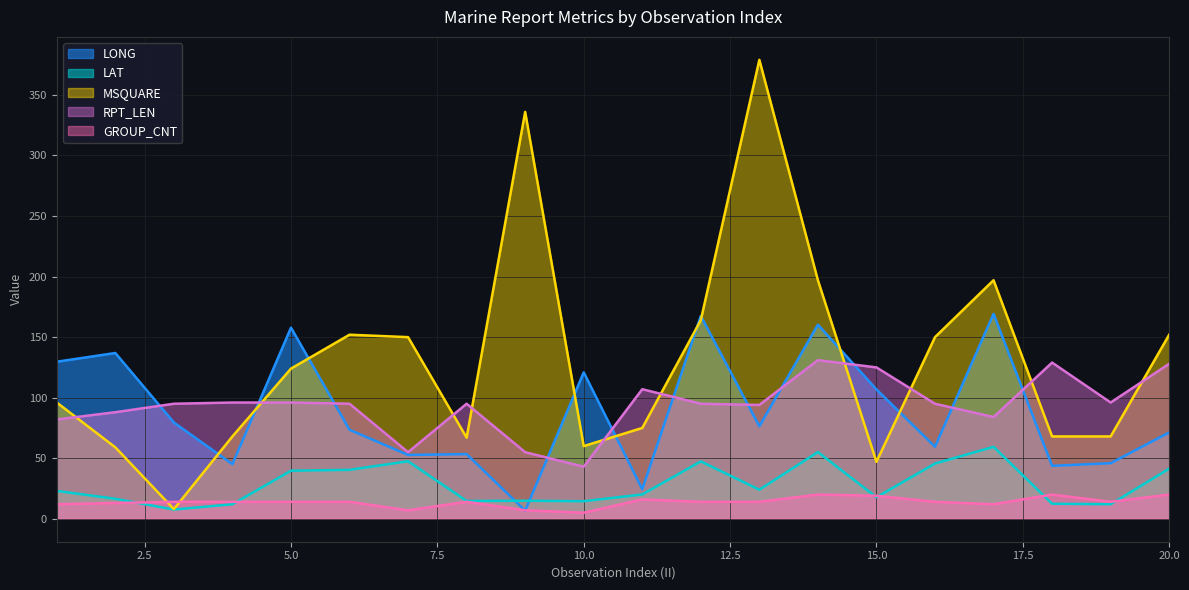

What is the spread (max minus min) of values at 12?

153.5